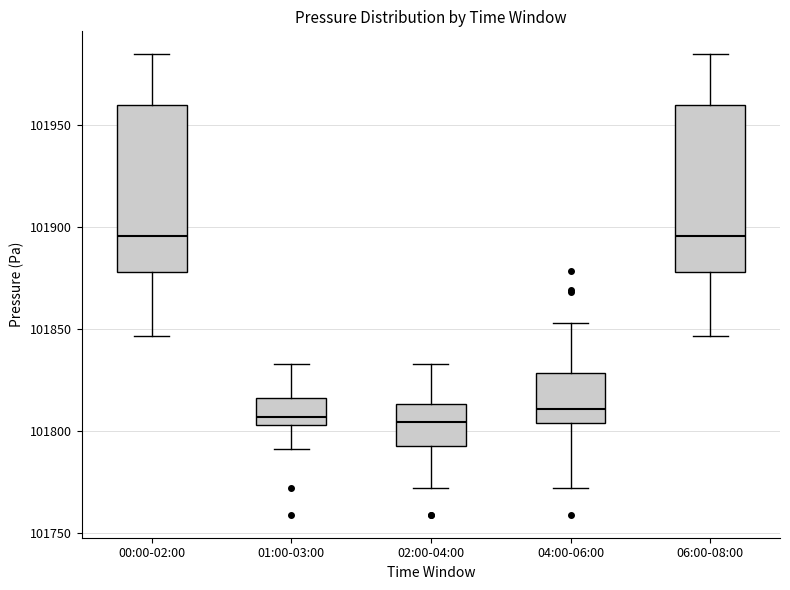

Reading left to right, read every box against the y-axis: the position of its median line, the range the box covers, and the ends of its whiskers. The values are not printed on the chart, so give them approximately, as read against the axis.

00:00-02:00: median 101895, box 101880 to 101960, whiskers 101845 to 101985
01:00-03:00: median 101805 (just above the box's lower edge), box 101805 to 101815, whiskers 101790 to 101835
02:00-04:00: median 101805, box 101795 to 101815, whiskers 101770 to 101835
04:00-06:00: median 101810, box 101805 to 101830, whiskers 101770 to 101855
06:00-08:00: median 101895, box 101880 to 101960, whiskers 101845 to 101985